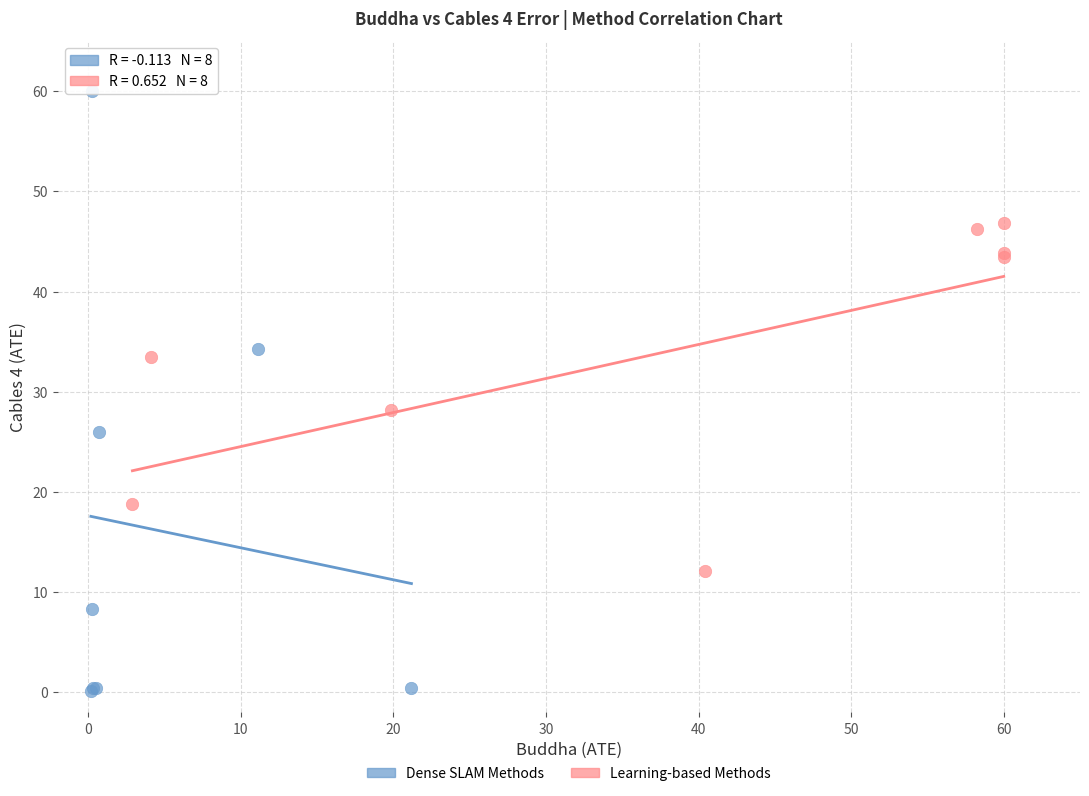

Which series contains the lowest Y value?

Dense SLAM Methods